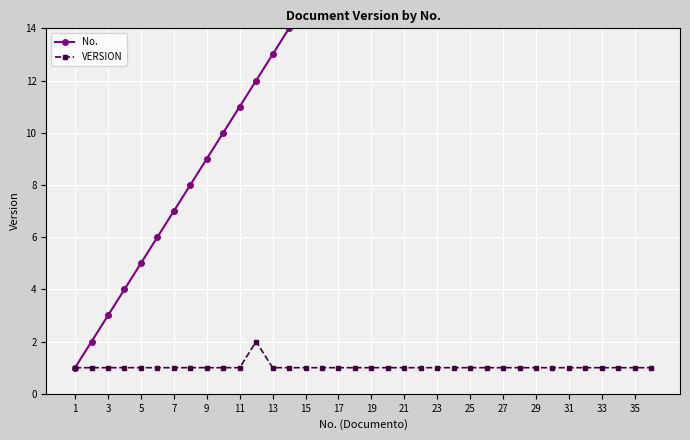

How many data points in No. are above 19?

17